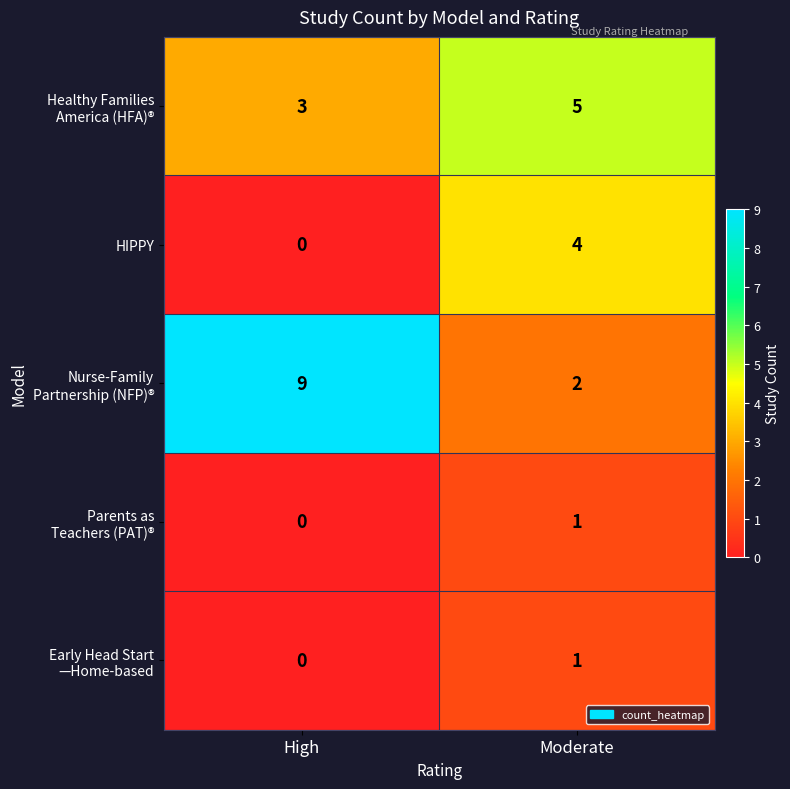

Which category has the lowest value across all series?

High